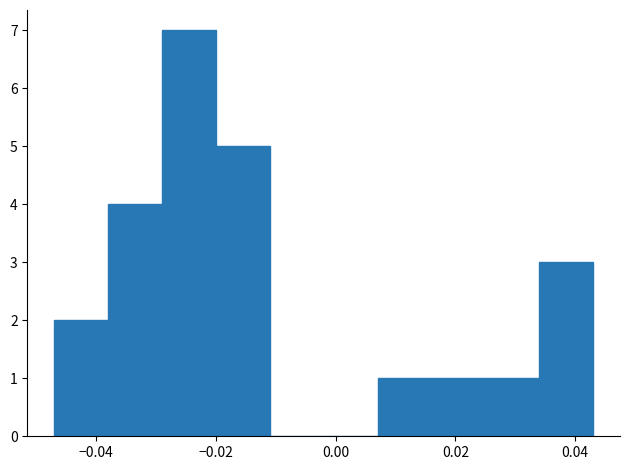

Which range on the x-axis has the tallest bar?

-0.029 to -0.020